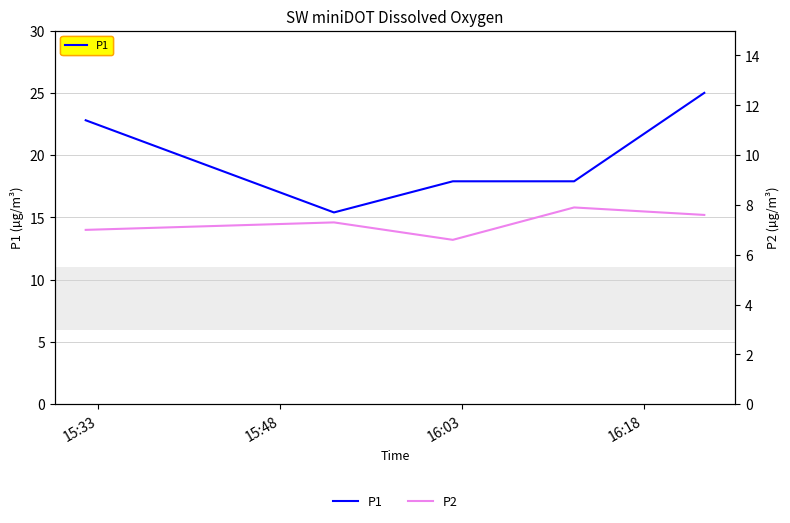

What is the maximum value for P2?

7.9